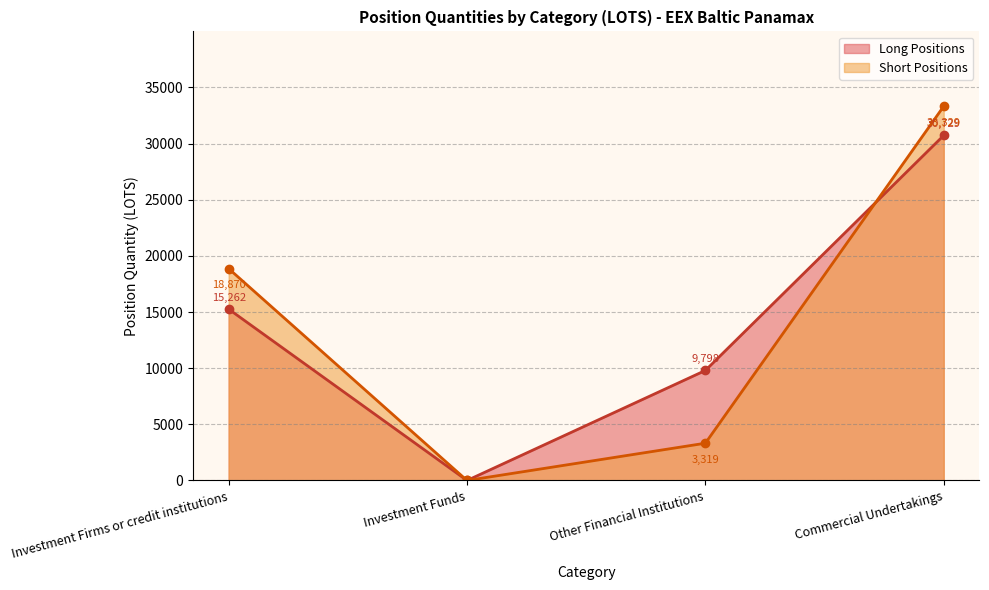

Reading left to right, extract all data points from this chart.

Investment Firms or credit institutions Long: Investment Firms or credit institutions=15261.7	Investment Funds=0.0	Other Financial Institutions=9797.7	Commercial Undertakings=30729.3
Investment Firms or credit institutions Short: Investment Firms or credit institutions=18870.0	Investment Funds=0.0	Other Financial Institutions=3319.0	Commercial Undertakings=33328.7